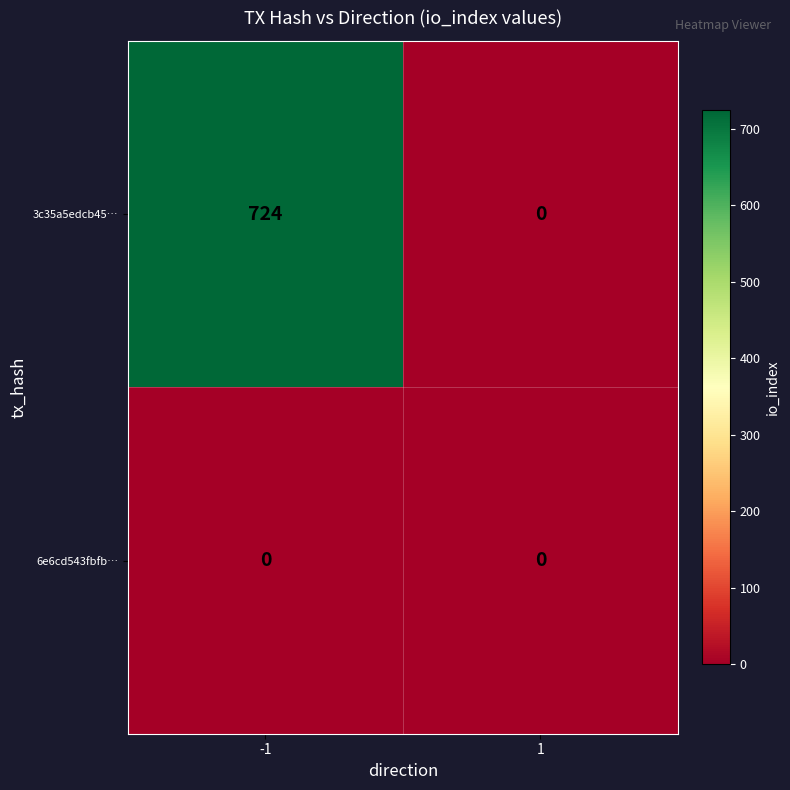

What is the highest value of the 3c35a5edcb45… series?

724